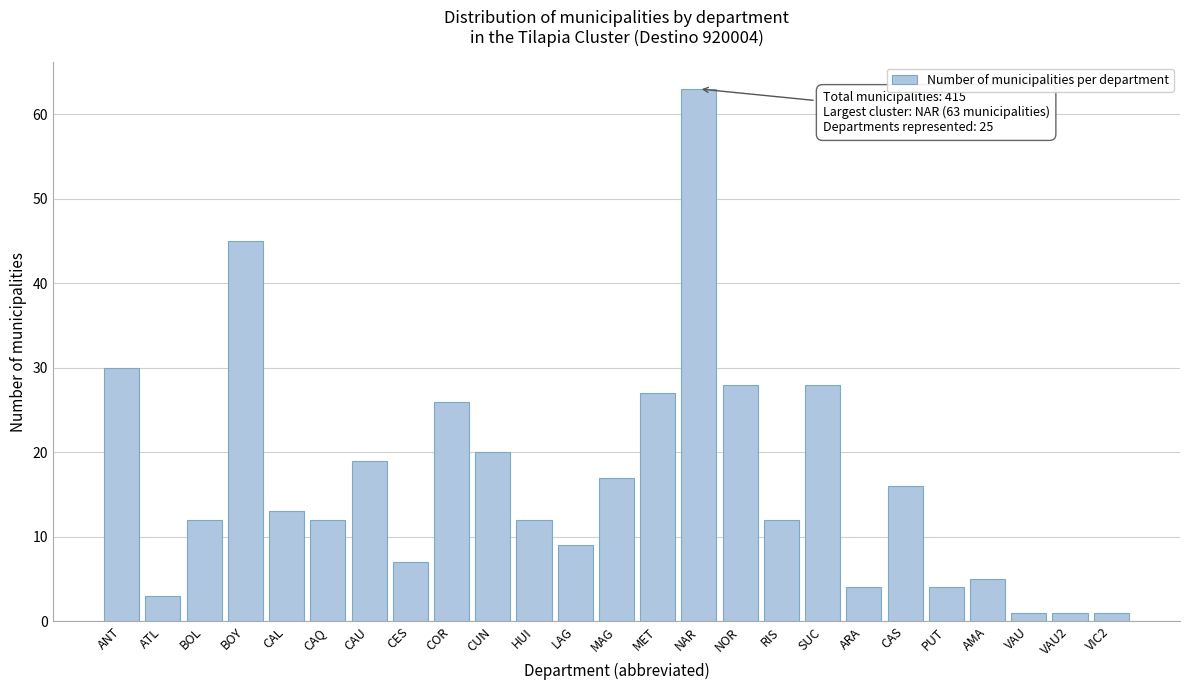

Reading left to right, what are all the values shown in this chart?

ANT=30	ATL=3	BOL=12	BOY=45	CAL=13	CAQ=12	CAU=19	CES=7	COR=26	CUN=20	HUI=12	LAG=9	MAG=17	MET=27	NAR=63	NOR=28	RIS=12	SUC=28	ARA=4	CAS=16	PUT=4	AMA=5	VAU=1	VAU2=1	VIC2=1